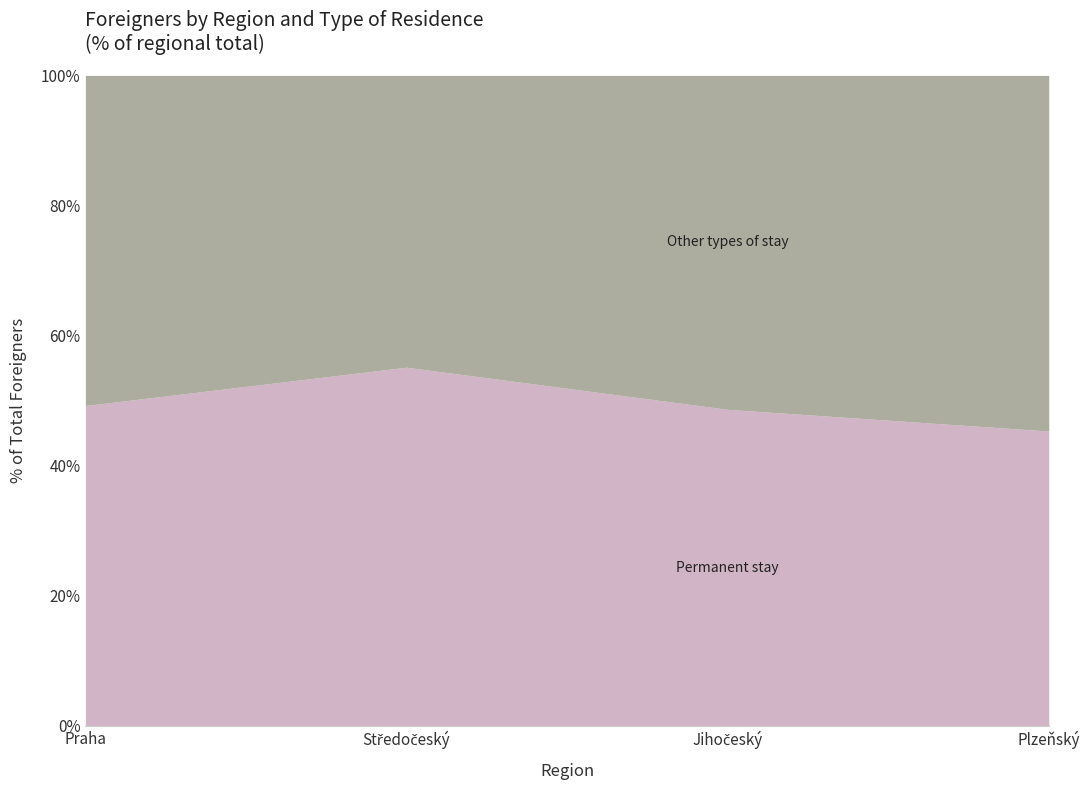

What is the total value across all series at Plzeňský?

100.0